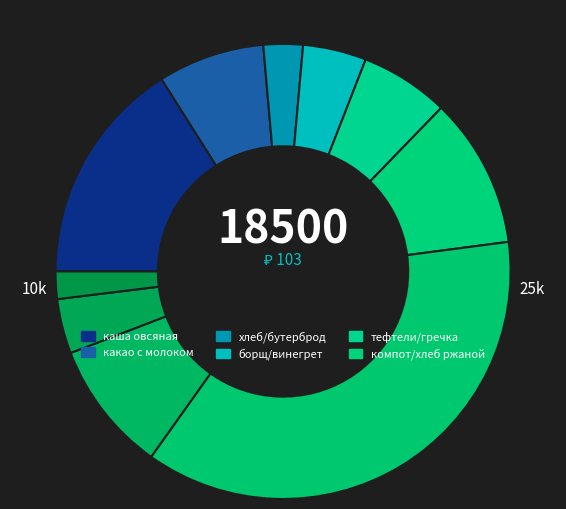

To the nearest percent, what is the average slice percentage?

10%